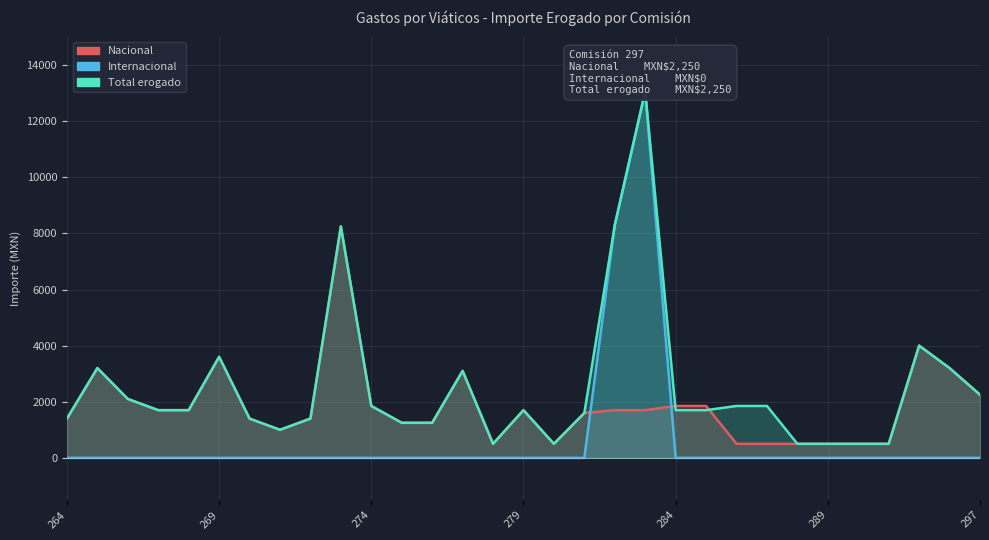

What is the difference between the highest and lowest values at 286?

1850